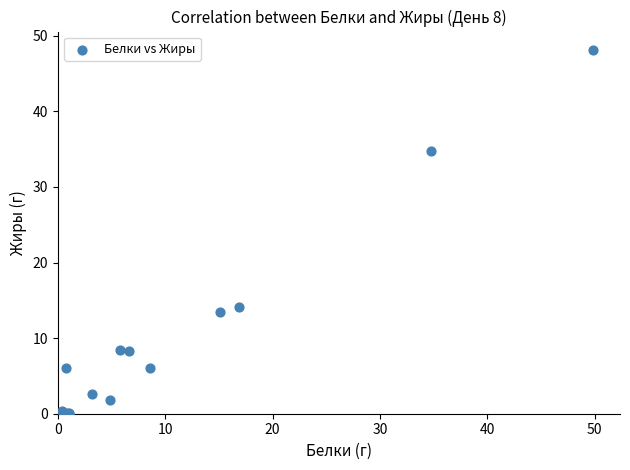

What Y value in the scatter plot is closest to 24?

14.1